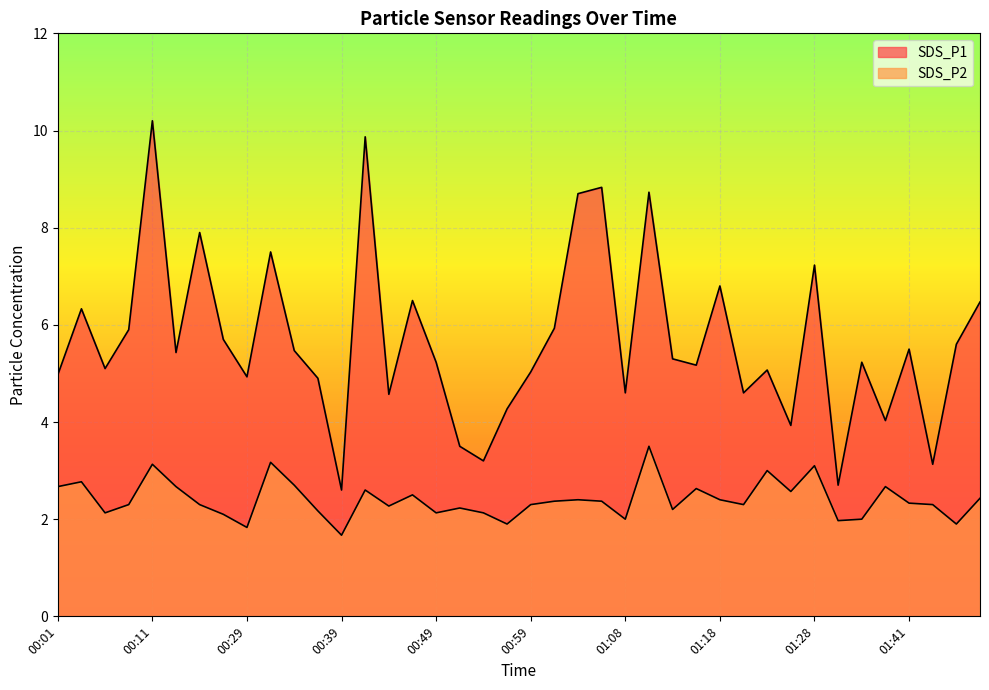

Which category has the lowest value in the SDS_P1 series?

00:39